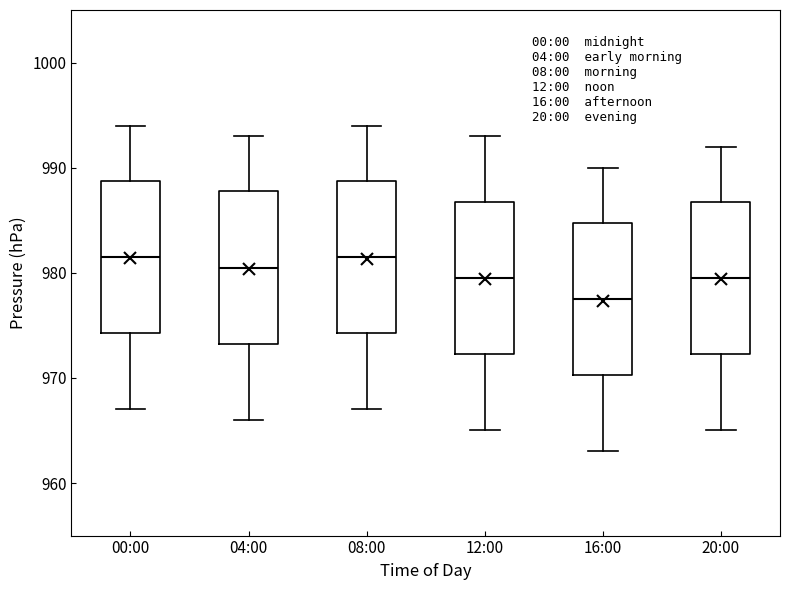

Reading left to right, transcribe this box plot: for each box, give where its median line is, the range the box spans, and where its two whiskers end, as read against the y-axis. The values are not printed on the chart, so give them approximately, as read against the axis.

00:00: median 982, box 974 to 989, whiskers 967 to 994
04:00: median 981, box 973 to 988, whiskers 966 to 993
08:00: median 982, box 974 to 989, whiskers 967 to 994
12:00: median 980, box 972 to 987, whiskers 965 to 993
16:00: median 978, box 970 to 985, whiskers 963 to 990
20:00: median 980, box 972 to 987, whiskers 965 to 992